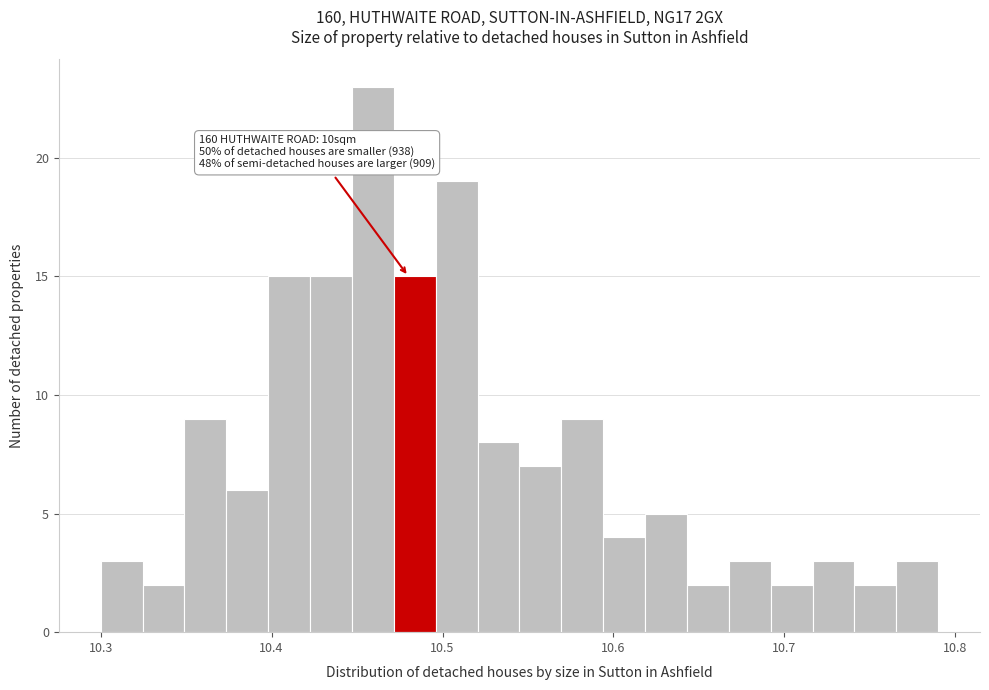

Around what value on the x-axis is the tallest bar? Give the approximate position of its centre, as read against the axis.

10.46